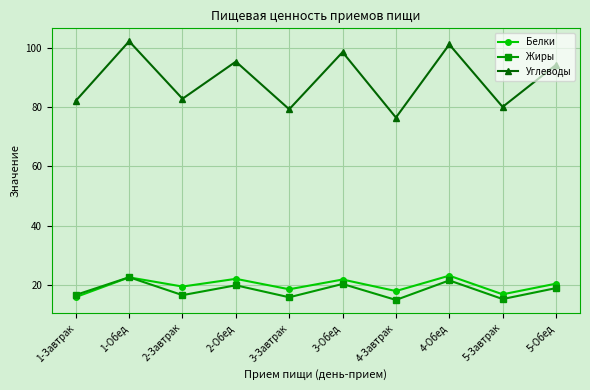

What is the difference between the highest and lowest values at 1-Обед?

79.7